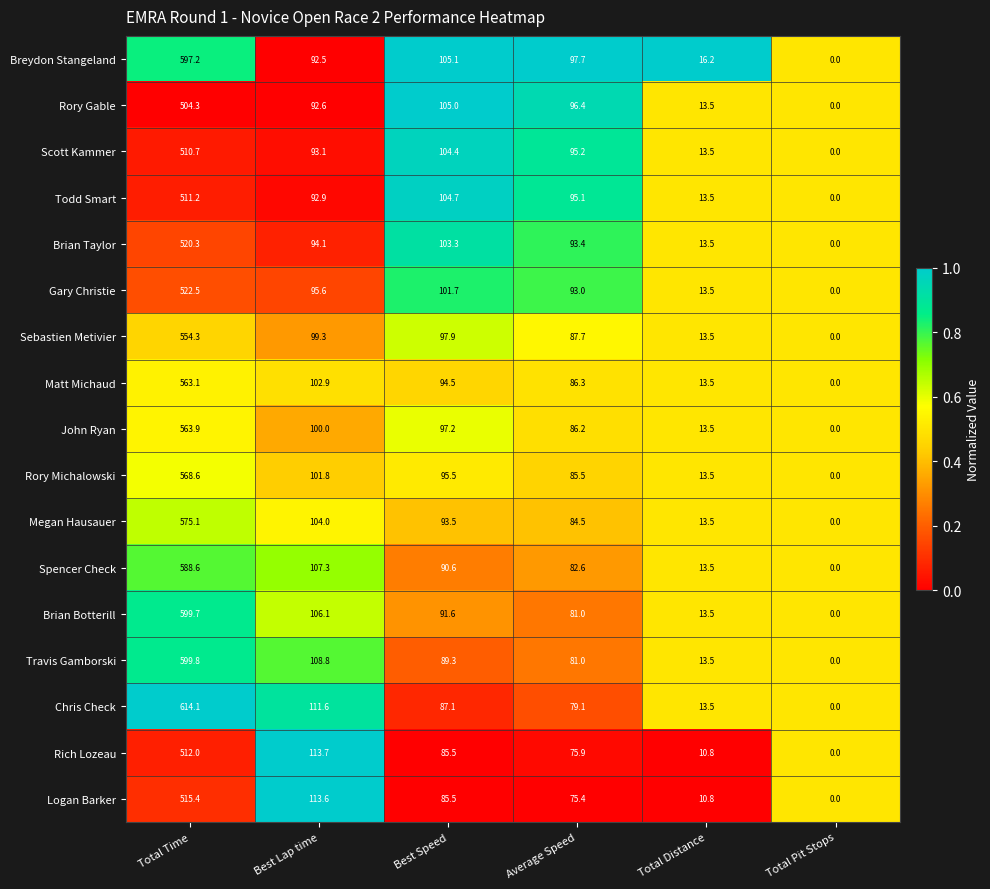

Where does the Todd Smart series first go above 95?

Total Time